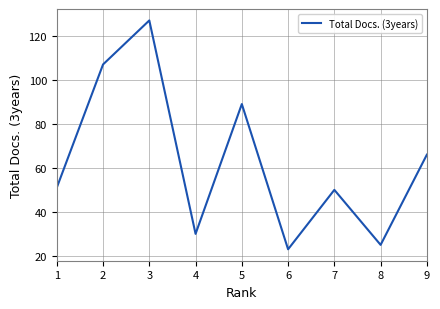

Between 8 and 3, which is larger?

3